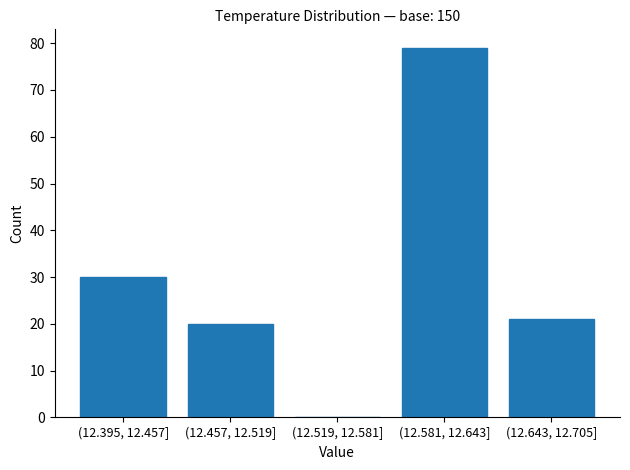

Reading left to right, extract all data points from this chart.

(12.395, 12.457]=30	(12.457, 12.519]=20	(12.519, 12.581]=0	(12.581, 12.643]=79	(12.643, 12.705]=21